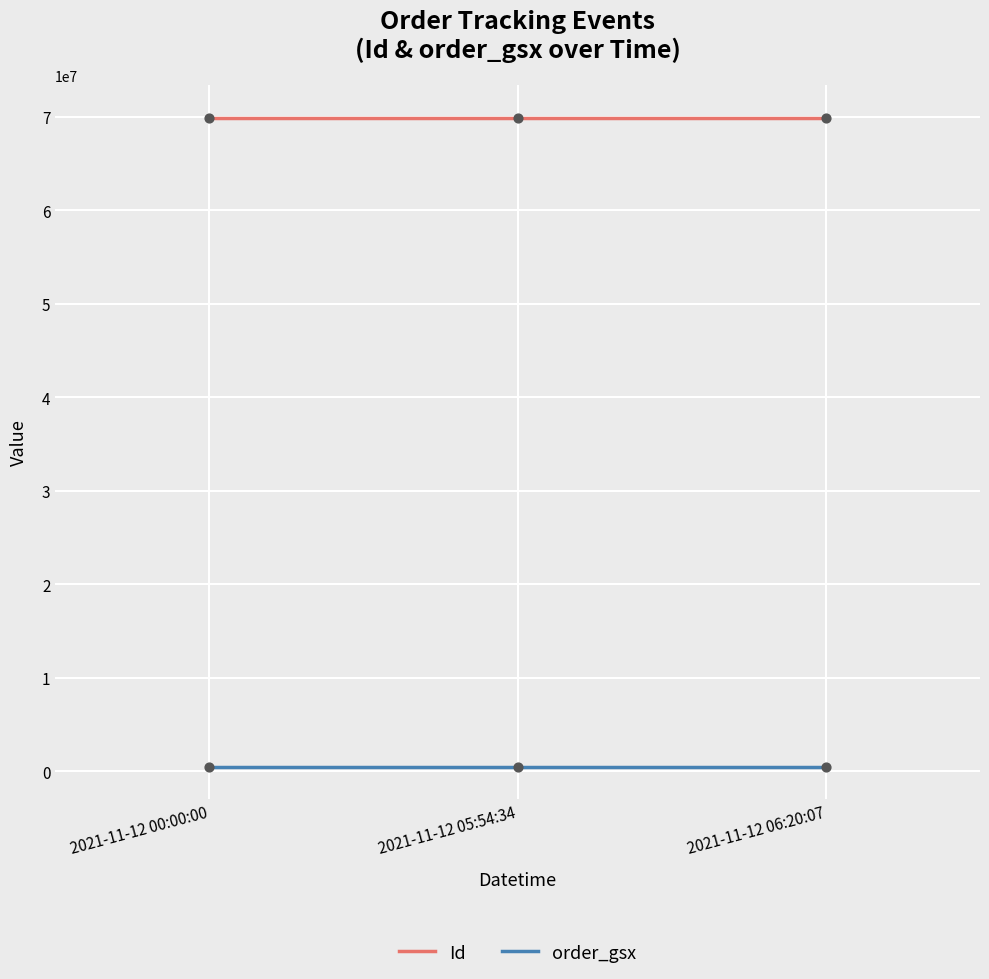

At how many categories does at least one series exceed 45780829?

3